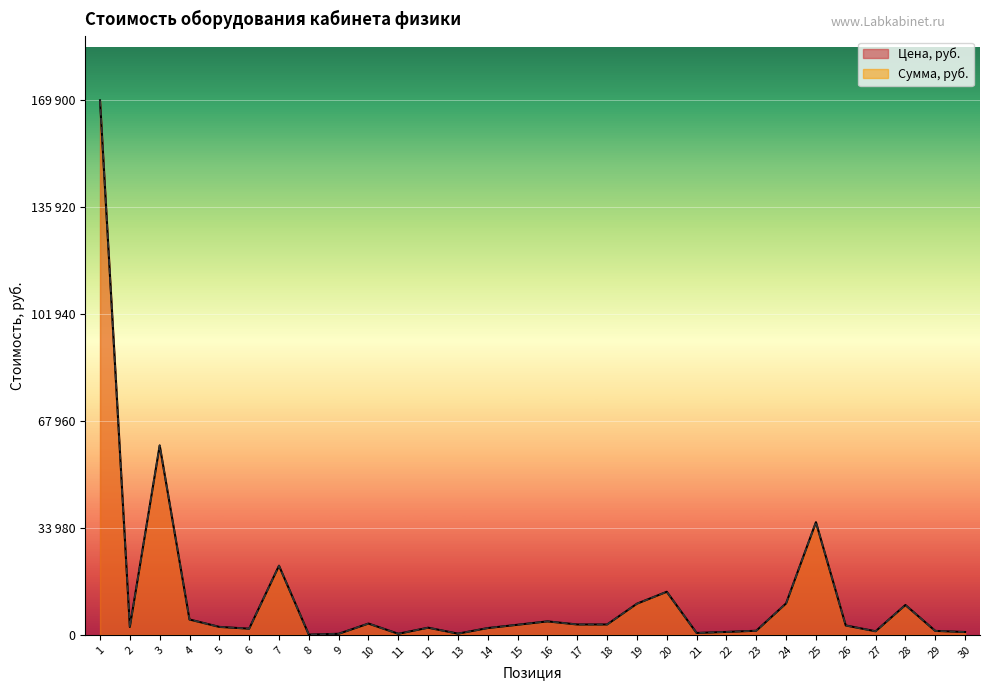

True or false: Цена, руб. and Сумма, руб. cross at least once.

False